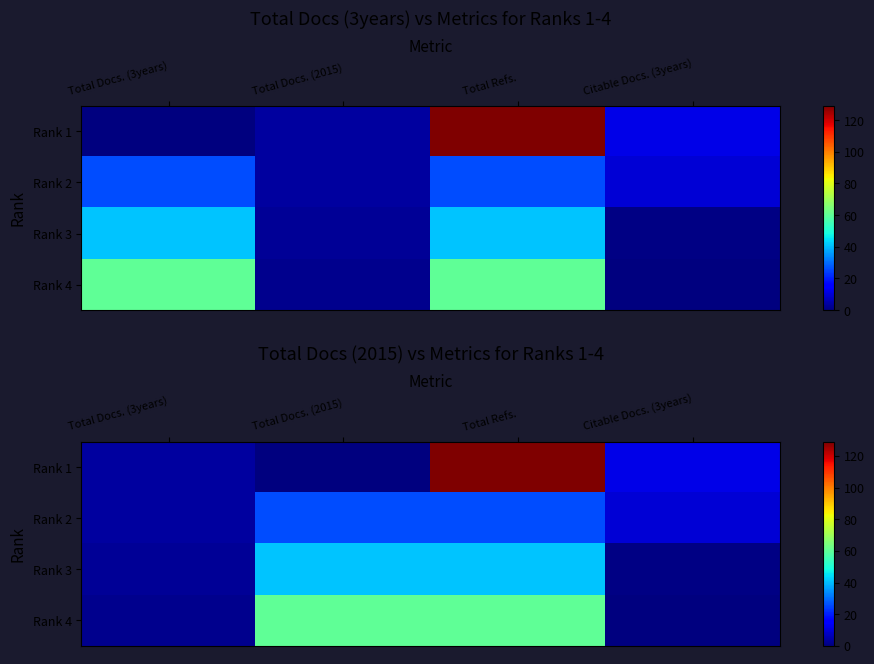

Which series has the largest range (max minus min)?

Rank 1